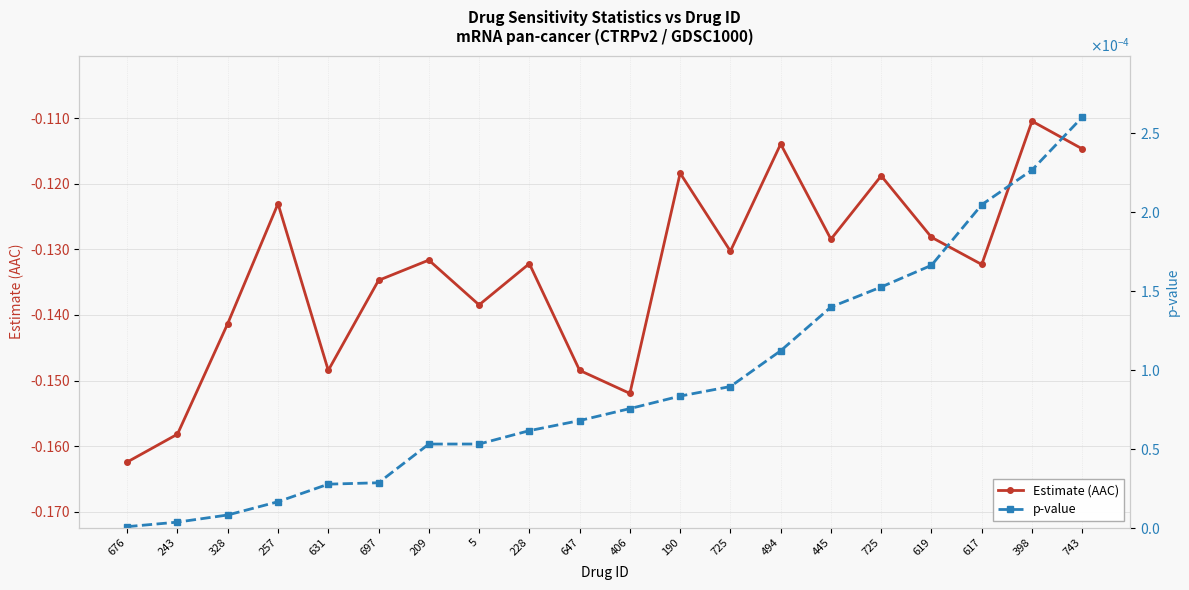

What are all the series names shown in the legend?

Estimate (AAC), p-value